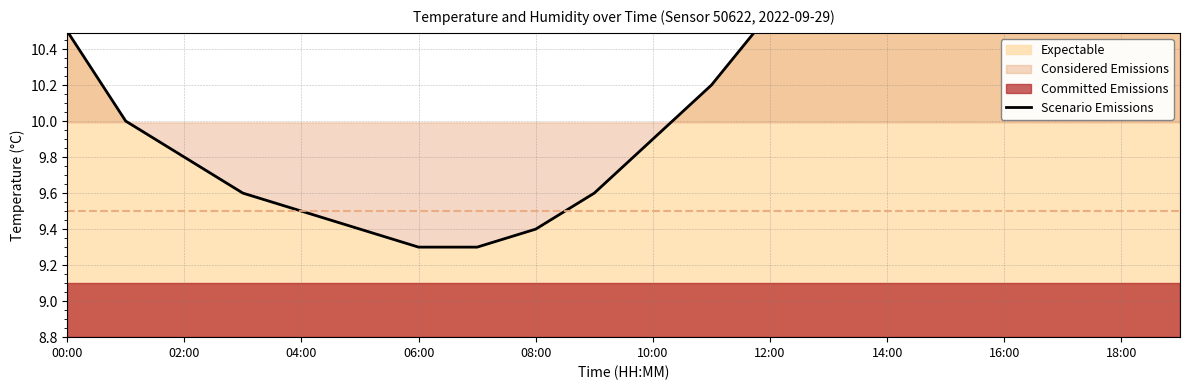

The chart shows a value of 15.6 at 11. True or false?

False